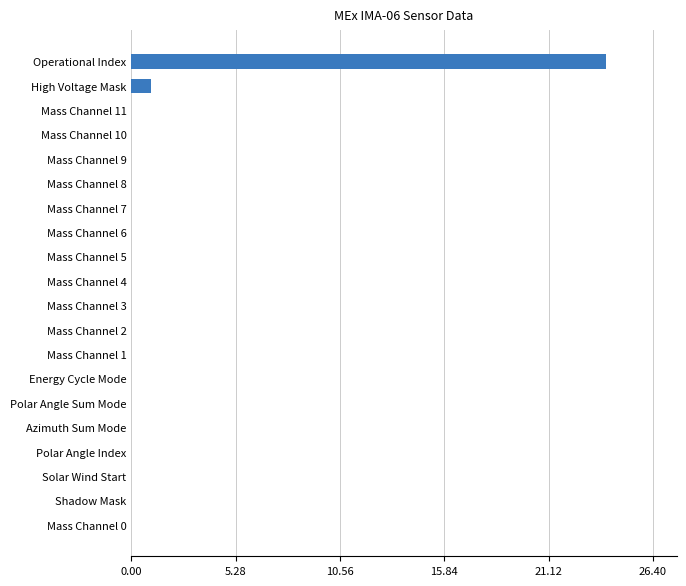

The chart shows a value of -10 at Mass Channel 0. True or false?

False